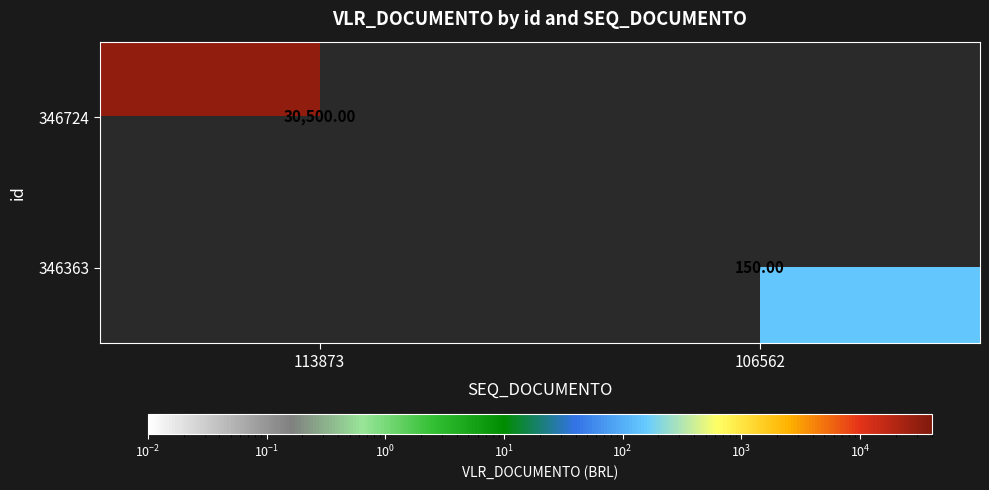

Is the value of 346724 at 106562 greater than the value of 346363 at 113873?

No